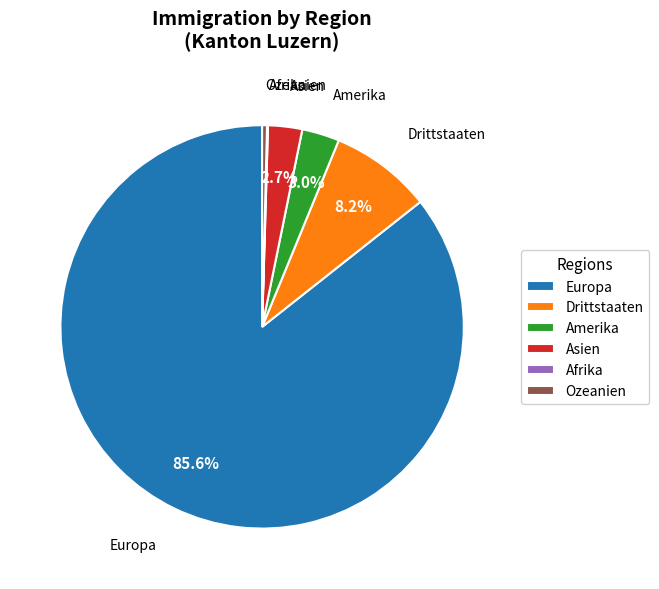

What percentage is the Europa slice, to the nearest percent?

86%